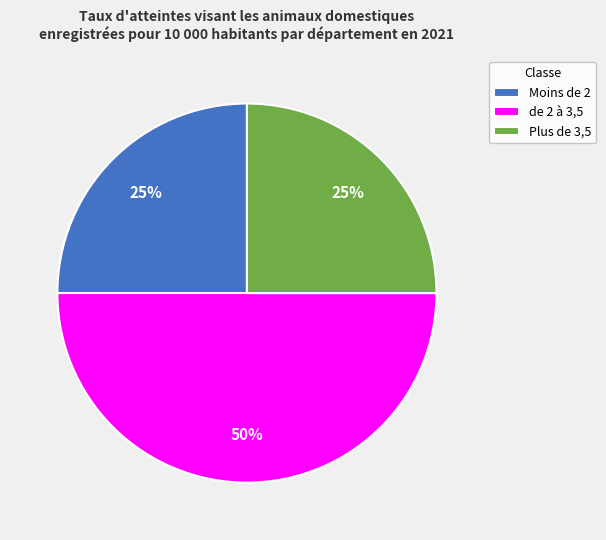

The de 2 à 3,5 slice represents 42% of the pie. True or false?

False